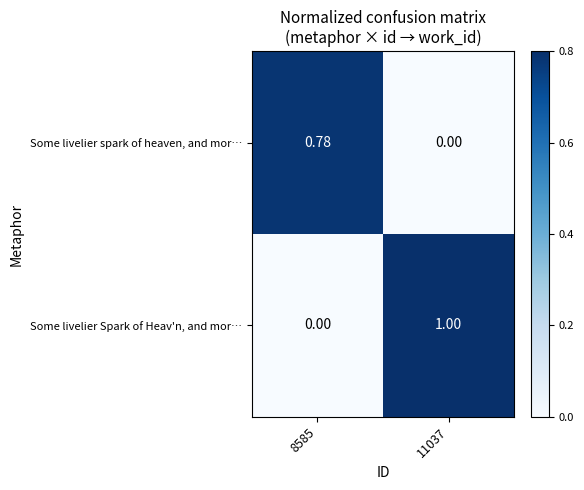

Which series has the largest total across all categories?

Some livelier Spark of Heav'n, and mor…